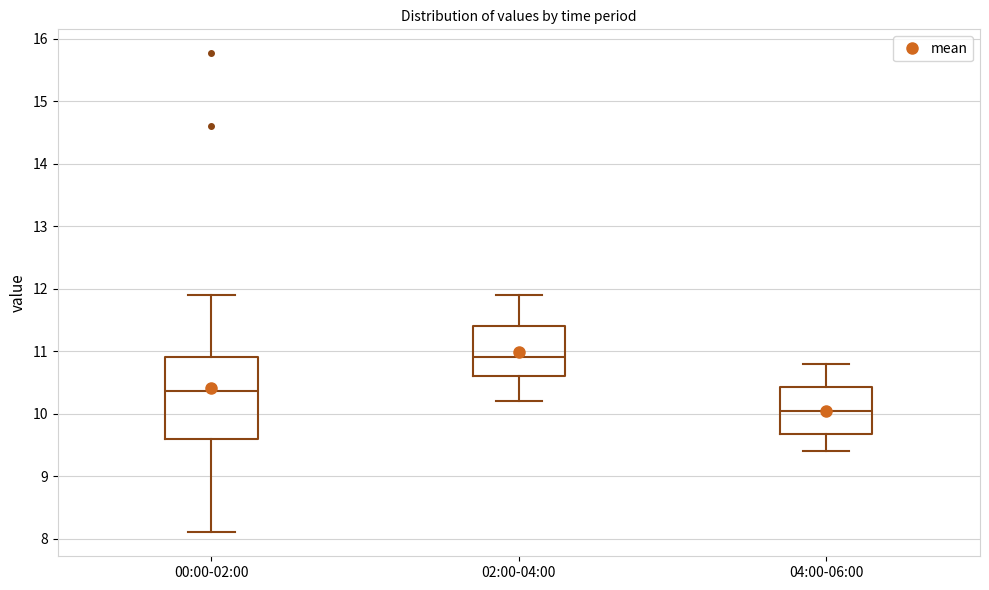

Where is the upper edge of the box for 02:00-04:00 on the y-axis? The values are not printed on the chart, so give them approximately, as read against the axis.

11.4